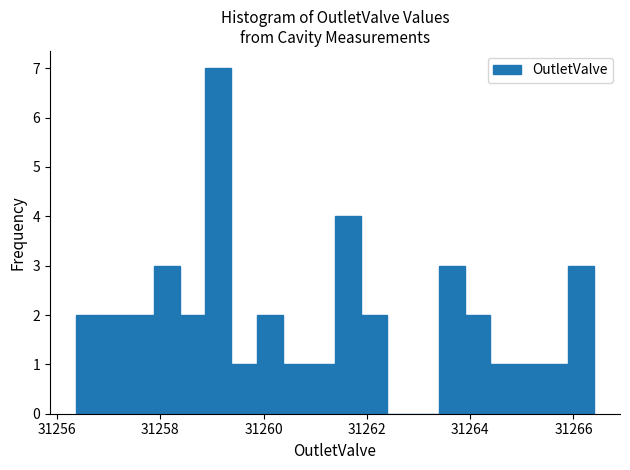

Around what value on the x-axis is the tallest bar? Give the approximate position of its centre, as read against the axis.

31259.2